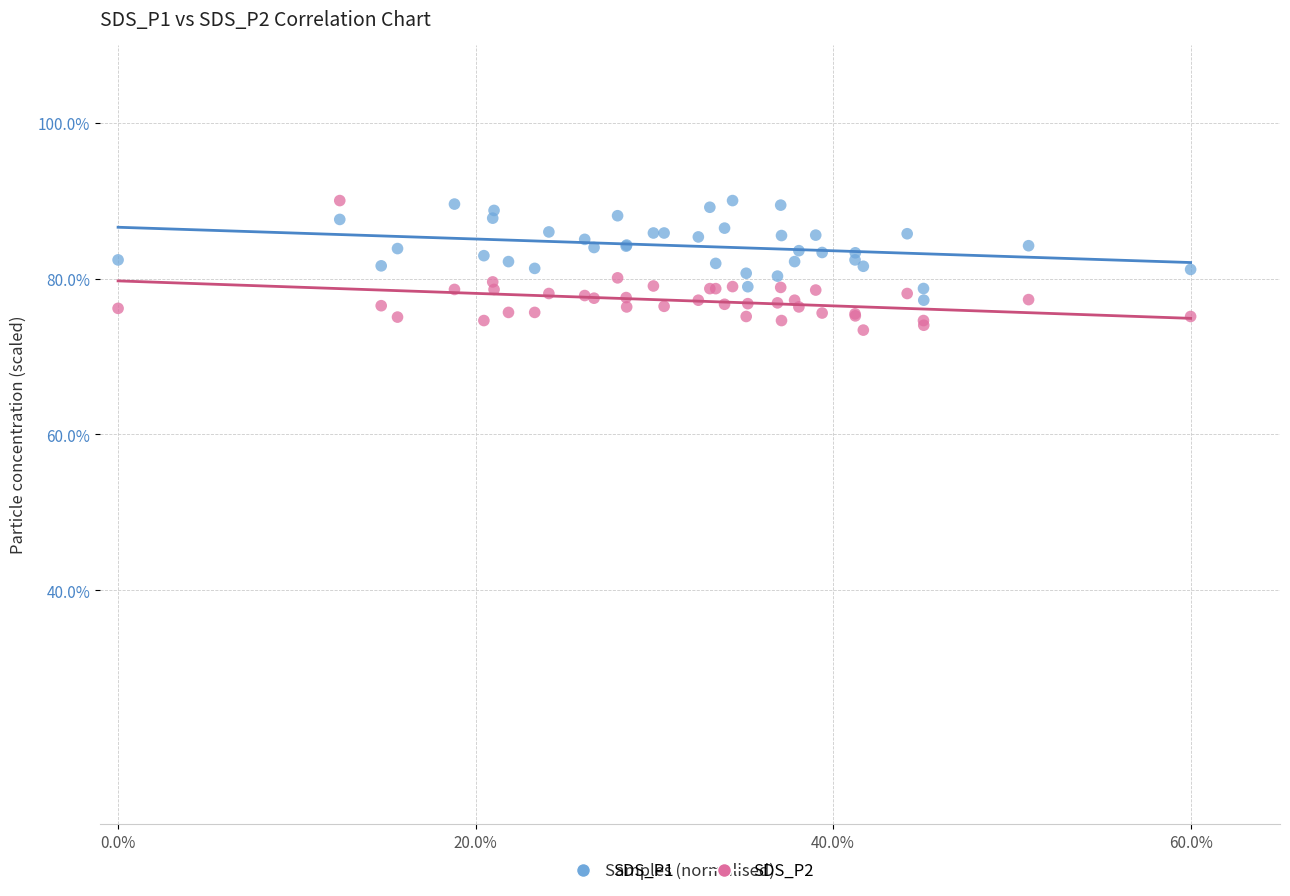

Which series has the widest spread of Y values?

SDS_P2